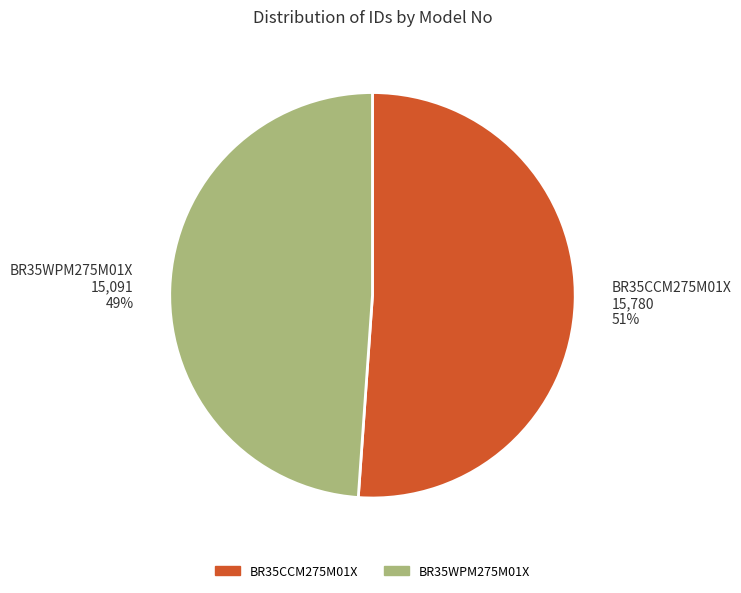

To the nearest percent, what portion does BR35WPM275M01X represent?

49%